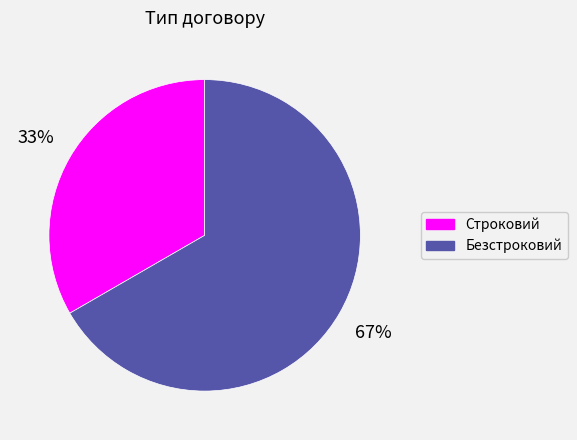

Does any single category account for the majority?

Yes